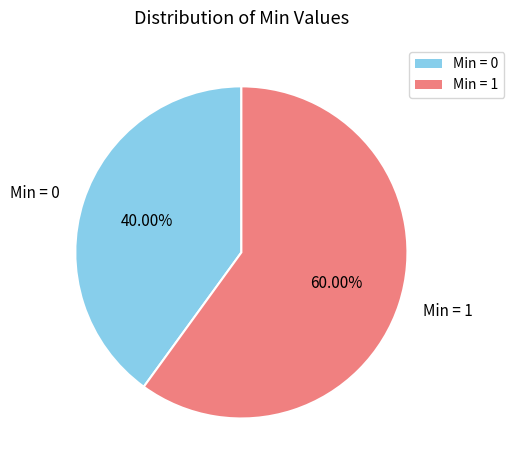

To the nearest percent, what is the difference between the largest and smallest slice percentages?

20%